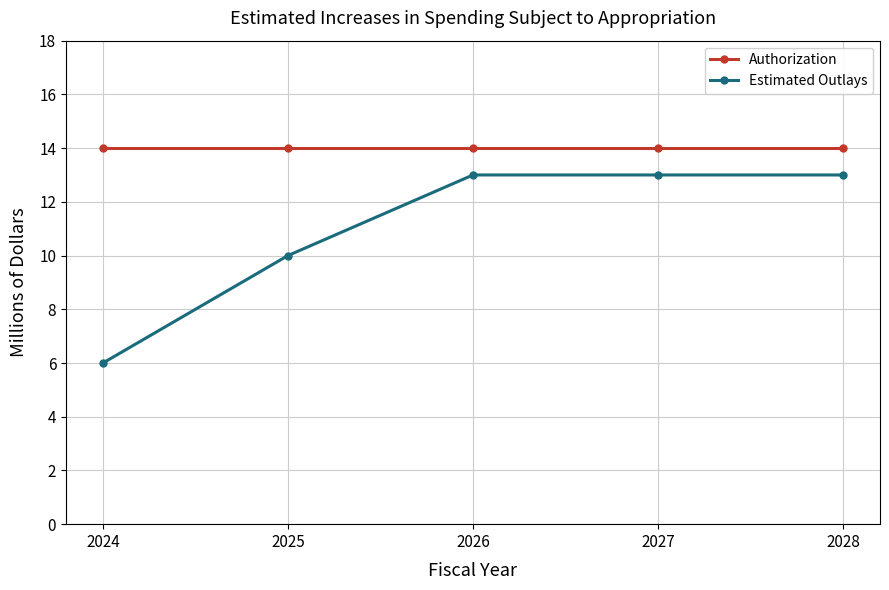

What is the total value across all series at 2026?

27